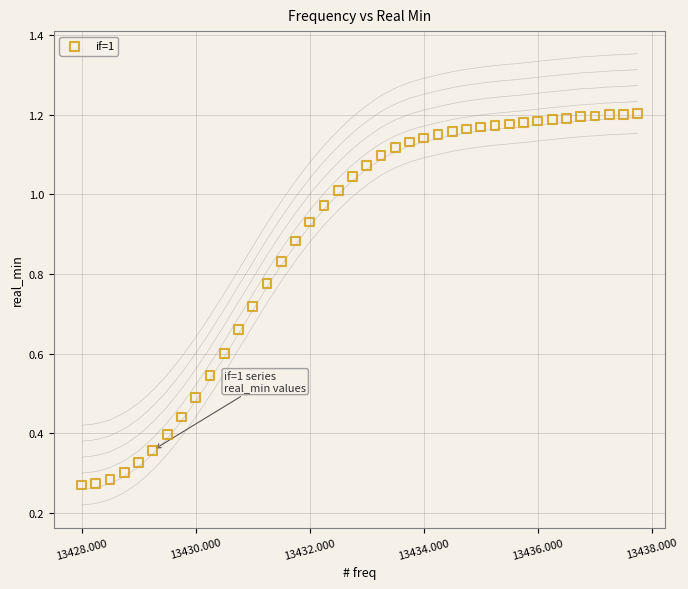

How many data points are displayed?

40